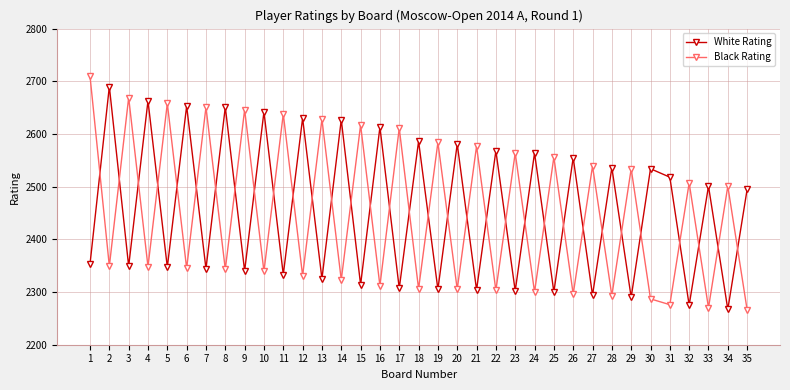

What is the value of the White Rating point at the 34th from the left?

2267